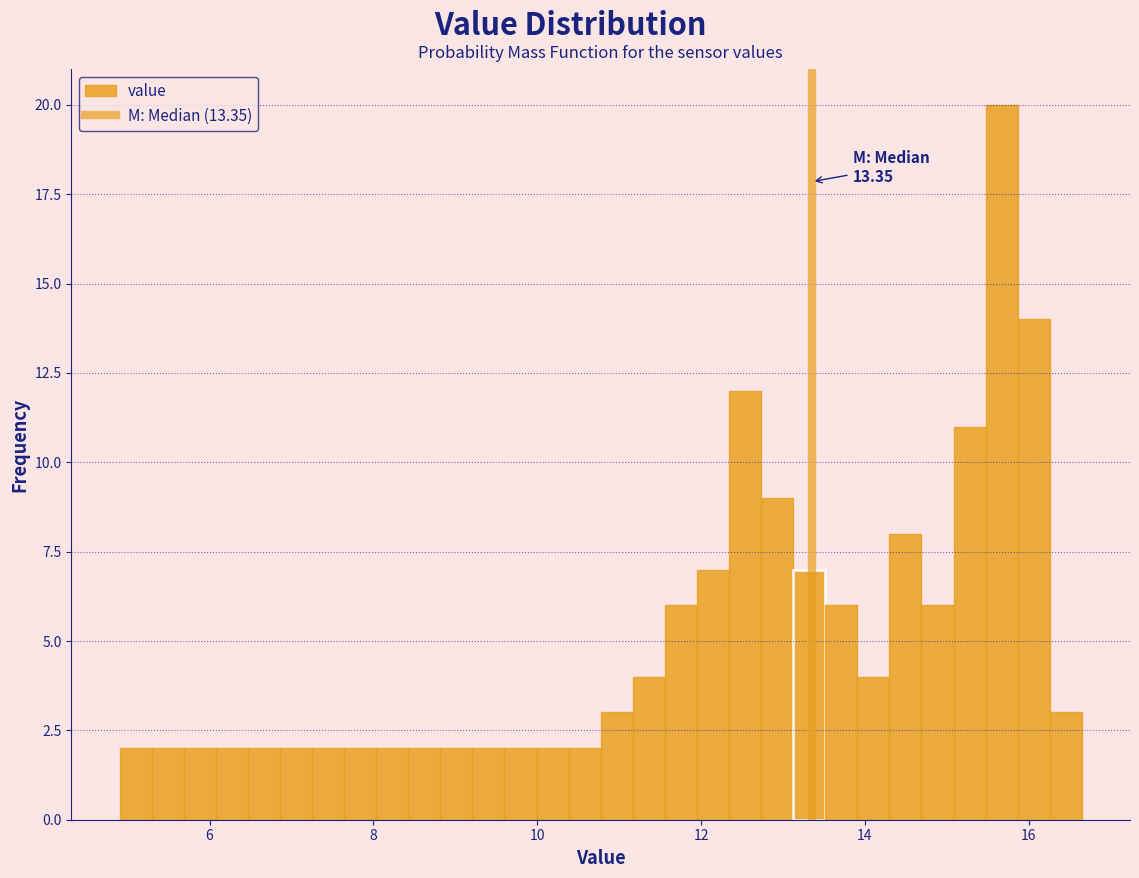

Read against the x-axis, roughly where is the centre of the tallest bar?

15.6